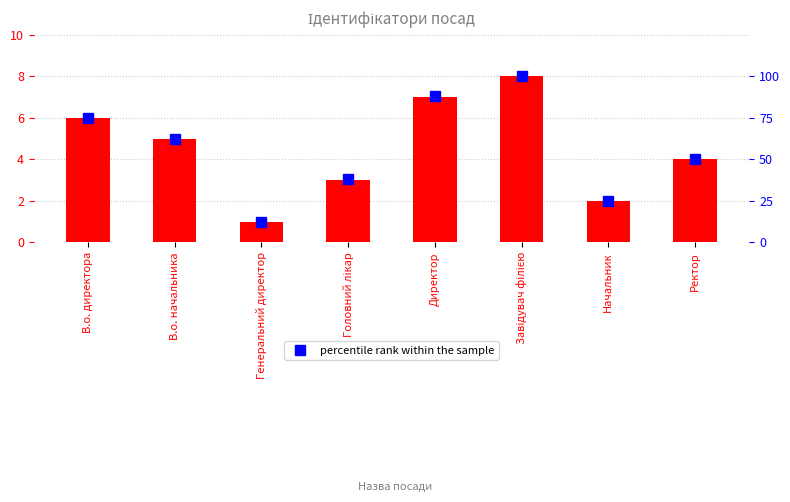

What is the minimum value shown in the chart?

1